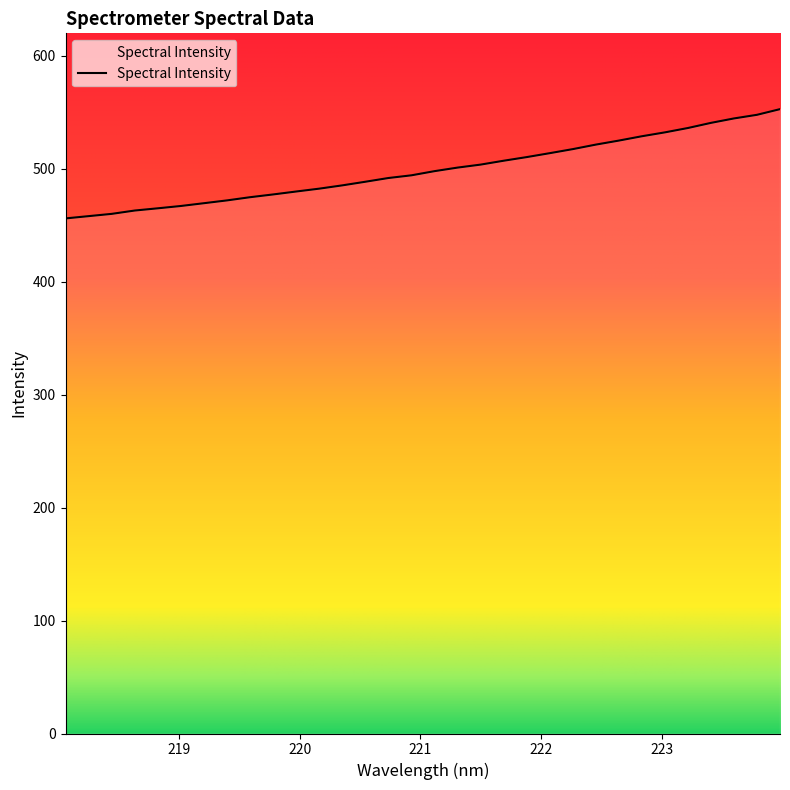

How many lines are shown in the chart?

1